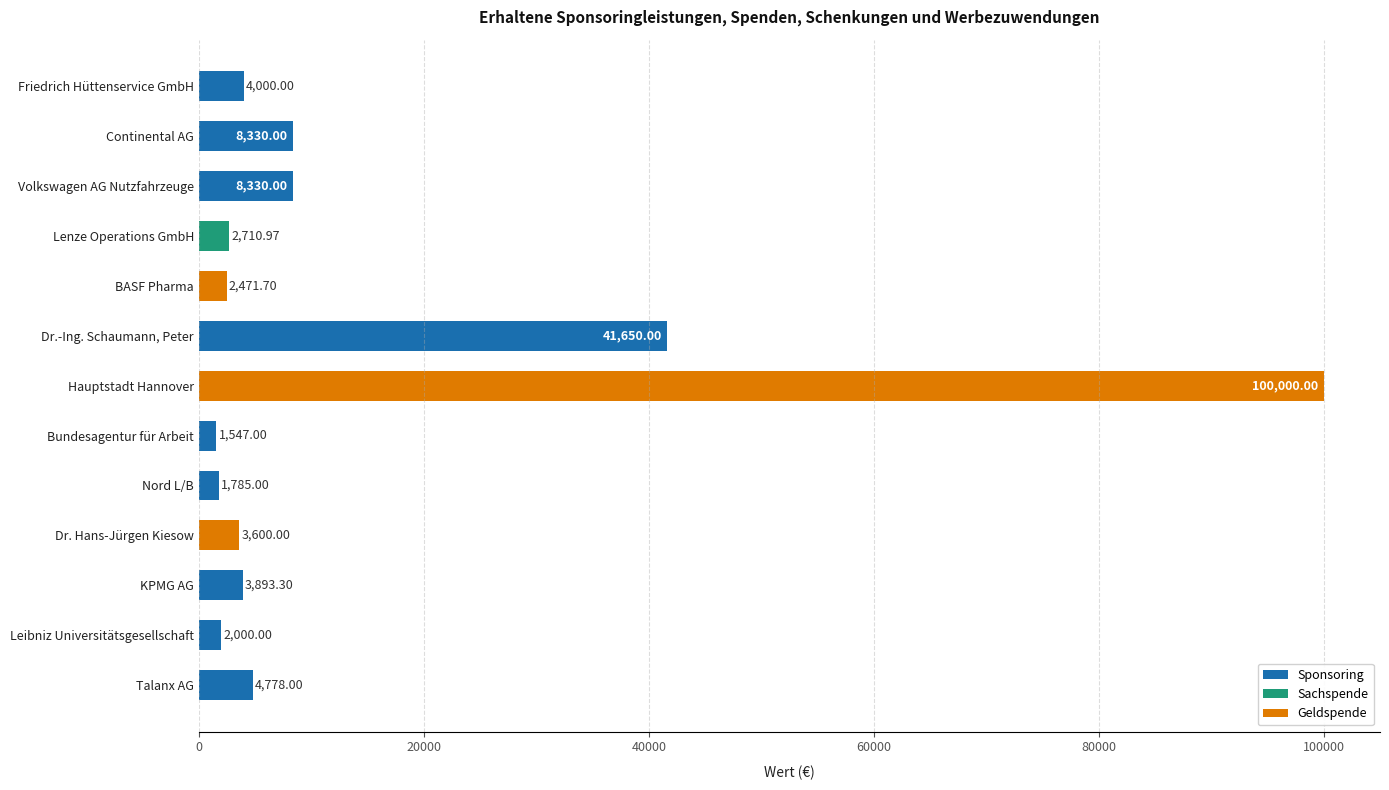

What is the label of the 11th bar from the bottom?

Volkswagen AG Nutzfahrzeuge